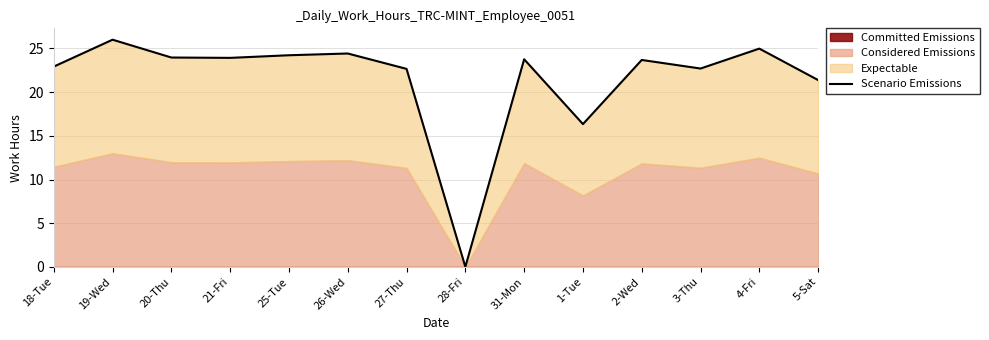

How many values are above zero?

13